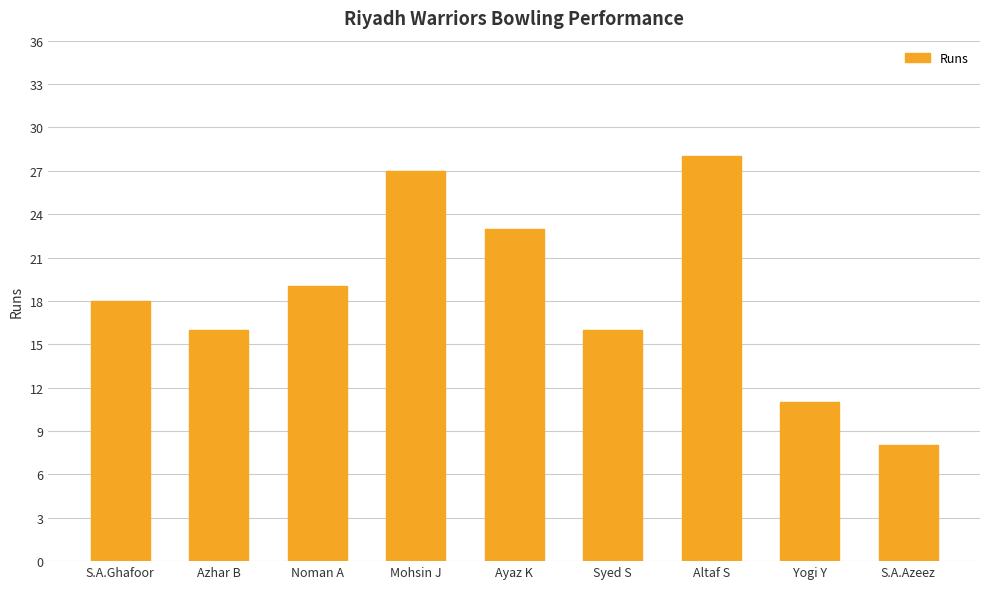

Reading left to right, what are all the values shown in this chart?

18	16	19	27	23	16	28	11	8